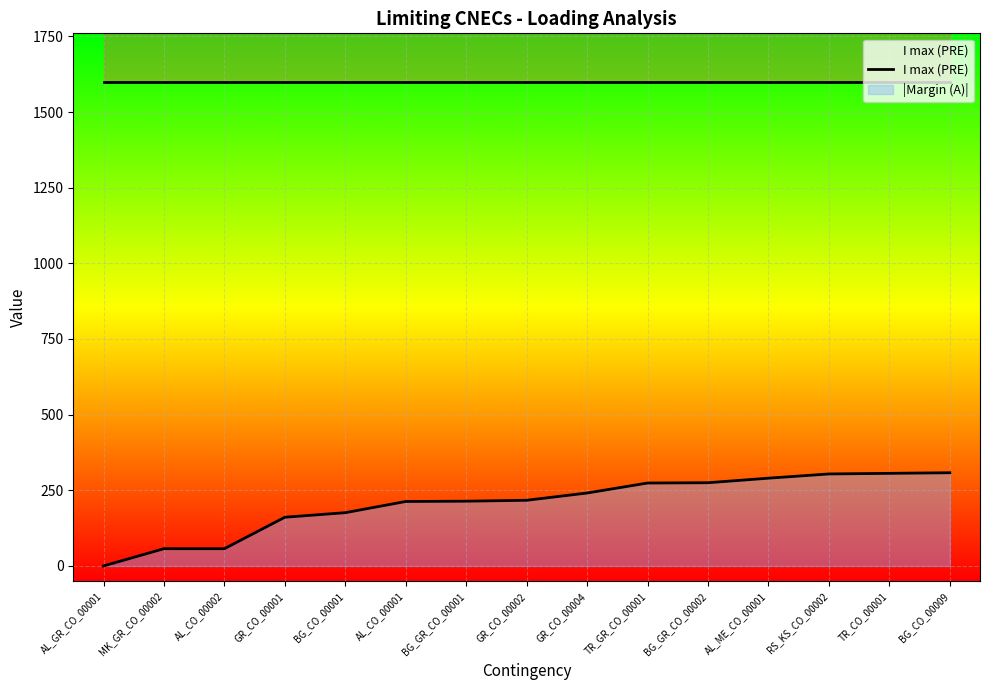

At which category does the chart reach its peak across all series?

BG_CO_00009